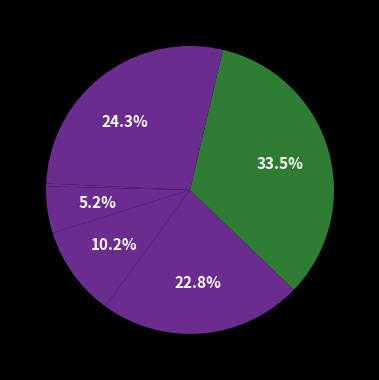

Count the number of slices in the pie.

7